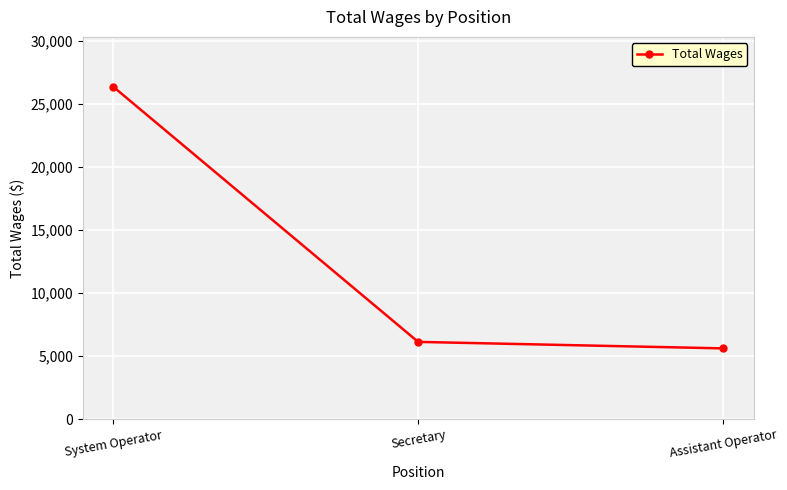

What is the average value?

12702